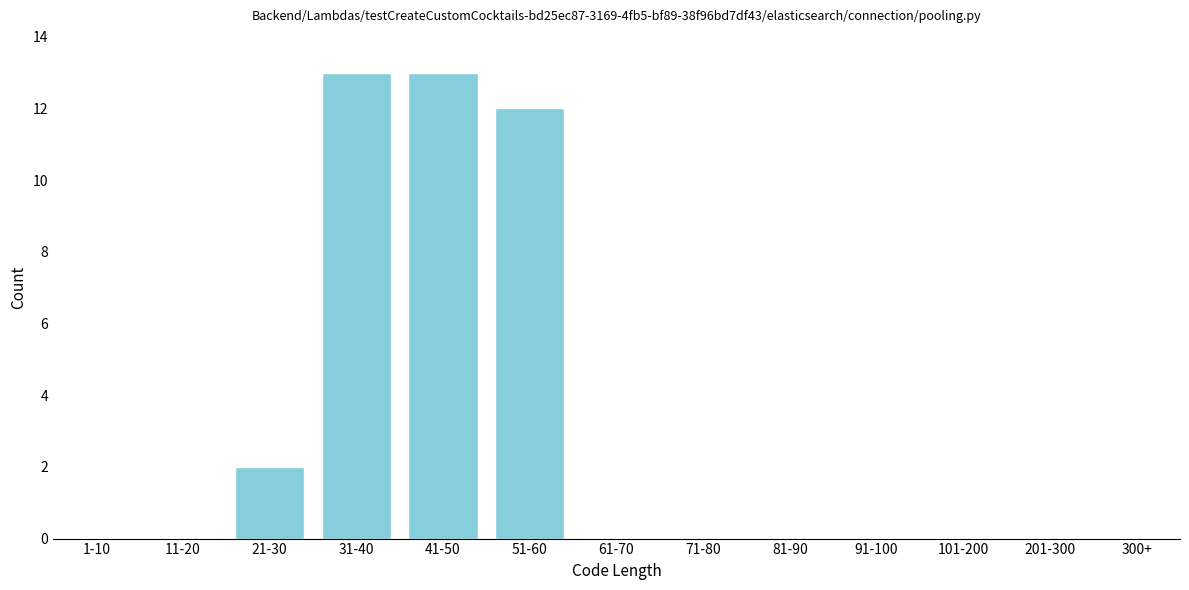

Reading left to right, transcribe all the data shown in this chart.

1-10=0	11-20=0	21-30=2	31-40=13	41-50=13	51-60=12	61-70=0	71-80=0	81-90=0	91-100=0	101-200=0	201-300=0	300+=0